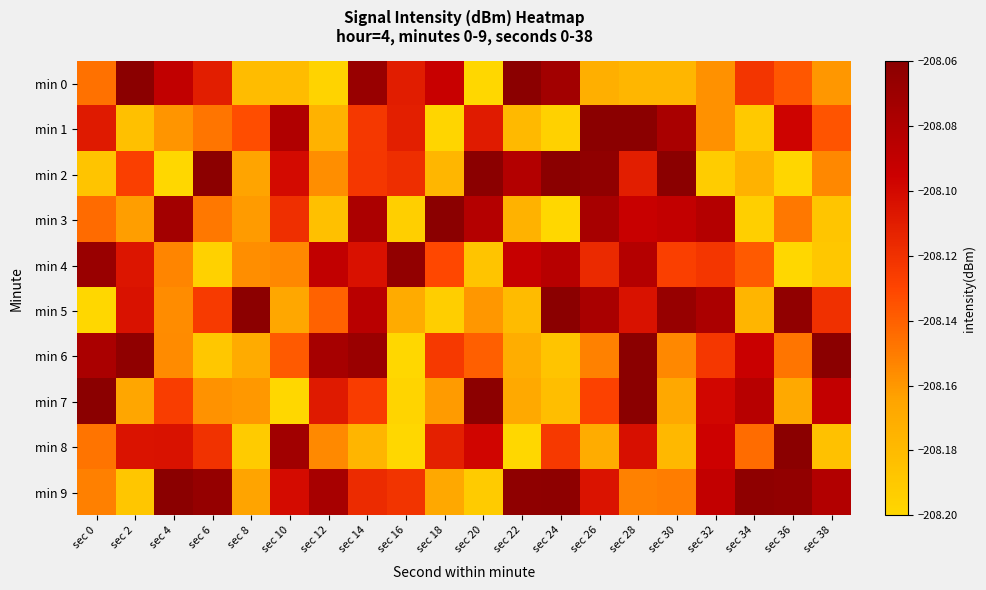

Reading left to right, transcribe all the data shown in this chart.

min 0: sec 0=-208.1	sec 2=-208.1	sec 4=-208.1	sec 6=-208.1	sec 8=-208.2	sec 10=-208.2	sec 12=-208.2	sec 14=-208.1	sec 16=-208.1	sec 18=-208.1	sec 20=-208.2	sec 22=-208.1	sec 24=-208.1	sec 26=-208.2	sec 28=-208.2	sec 30=-208.2	sec 32=-208.2	sec 34=-208.1	sec 36=-208.1	sec 38=-208.2
min 1: sec 0=-208.1	sec 2=-208.2	sec 4=-208.2	sec 6=-208.1	sec 8=-208.1	sec 10=-208.1	sec 12=-208.2	sec 14=-208.1	sec 16=-208.1	sec 18=-208.2	sec 20=-208.1	sec 22=-208.2	sec 24=-208.2	sec 26=-208.1	sec 28=-208.1	sec 30=-208.1	sec 32=-208.2	sec 34=-208.2	sec 36=-208.1	sec 38=-208.1
min 2: sec 0=-208.2	sec 2=-208.1	sec 4=-208.2	sec 6=-208.1	sec 8=-208.2	sec 10=-208.1	sec 12=-208.2	sec 14=-208.1	sec 16=-208.1	sec 18=-208.2	sec 20=-208.1	sec 22=-208.1	sec 24=-208.1	sec 26=-208.1	sec 28=-208.1	sec 30=-208.1	sec 32=-208.2	sec 34=-208.2	sec 36=-208.2	sec 38=-208.2
min 3: sec 0=-208.1	sec 2=-208.2	sec 4=-208.1	sec 6=-208.1	sec 8=-208.2	sec 10=-208.1	sec 12=-208.2	sec 14=-208.1	sec 16=-208.2	sec 18=-208.1	sec 20=-208.1	sec 22=-208.2	sec 24=-208.2	sec 26=-208.1	sec 28=-208.1	sec 30=-208.1	sec 32=-208.1	sec 34=-208.2	sec 36=-208.1	sec 38=-208.2
min 4: sec 0=-208.1	sec 2=-208.1	sec 4=-208.2	sec 6=-208.2	sec 8=-208.2	sec 10=-208.2	sec 12=-208.1	sec 14=-208.1	sec 16=-208.1	sec 18=-208.1	sec 20=-208.2	sec 22=-208.1	sec 24=-208.1	sec 26=-208.1	sec 28=-208.1	sec 30=-208.1	sec 32=-208.1	sec 34=-208.1	sec 36=-208.2	sec 38=-208.2
min 5: sec 0=-208.2	sec 2=-208.1	sec 4=-208.2	sec 6=-208.1	sec 8=-208.1	sec 10=-208.2	sec 12=-208.1	sec 14=-208.1	sec 16=-208.2	sec 18=-208.2	sec 20=-208.2	sec 22=-208.2	sec 24=-208.1	sec 26=-208.1	sec 28=-208.1	sec 30=-208.1	sec 32=-208.1	sec 34=-208.2	sec 36=-208.1	sec 38=-208.1
min 6: sec 0=-208.1	sec 2=-208.1	sec 4=-208.2	sec 6=-208.2	sec 8=-208.2	sec 10=-208.1	sec 12=-208.1	sec 14=-208.1	sec 16=-208.2	sec 18=-208.1	sec 20=-208.1	sec 22=-208.2	sec 24=-208.2	sec 26=-208.2	sec 28=-208.1	sec 30=-208.2	sec 32=-208.1	sec 34=-208.1	sec 36=-208.1	sec 38=-208.1
min 7: sec 0=-208.1	sec 2=-208.2	sec 4=-208.1	sec 6=-208.2	sec 8=-208.2	sec 10=-208.2	sec 12=-208.1	sec 14=-208.1	sec 16=-208.2	sec 18=-208.2	sec 20=-208.1	sec 22=-208.2	sec 24=-208.2	sec 26=-208.1	sec 28=-208.1	sec 30=-208.2	sec 32=-208.1	sec 34=-208.1	sec 36=-208.2	sec 38=-208.1
min 8: sec 0=-208.1	sec 2=-208.1	sec 4=-208.1	sec 6=-208.1	sec 8=-208.2	sec 10=-208.1	sec 12=-208.2	sec 14=-208.2	sec 16=-208.2	sec 18=-208.1	sec 20=-208.1	sec 22=-208.2	sec 24=-208.1	sec 26=-208.2	sec 28=-208.1	sec 30=-208.2	sec 32=-208.1	sec 34=-208.1	sec 36=-208.1	sec 38=-208.2
min 9: sec 0=-208.2	sec 2=-208.2	sec 4=-208.1	sec 6=-208.1	sec 8=-208.2	sec 10=-208.1	sec 12=-208.1	sec 14=-208.1	sec 16=-208.1	sec 18=-208.2	sec 20=-208.2	sec 22=-208.1	sec 24=-208.1	sec 26=-208.1	sec 28=-208.2	sec 30=-208.2	sec 32=-208.1	sec 34=-208.1	sec 36=-208.1	sec 38=-208.1